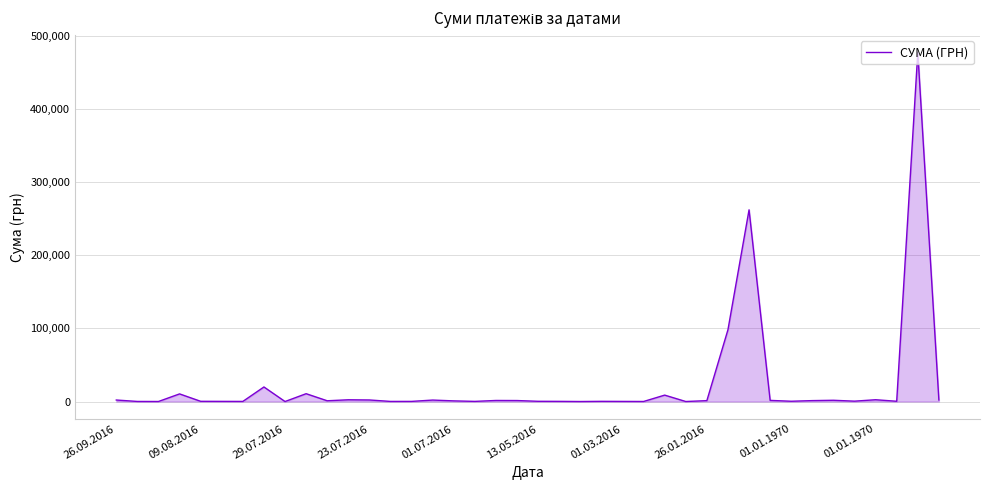

True or false: there are more than 2 points higher than both neighbors.

True